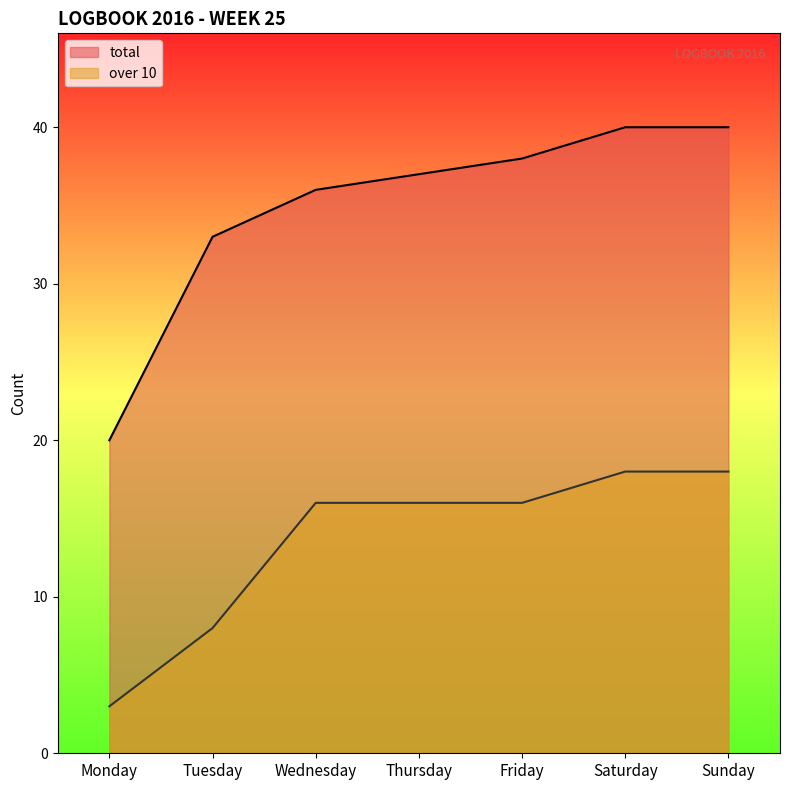

At which category does the chart reach its minimum across all series?

Monday